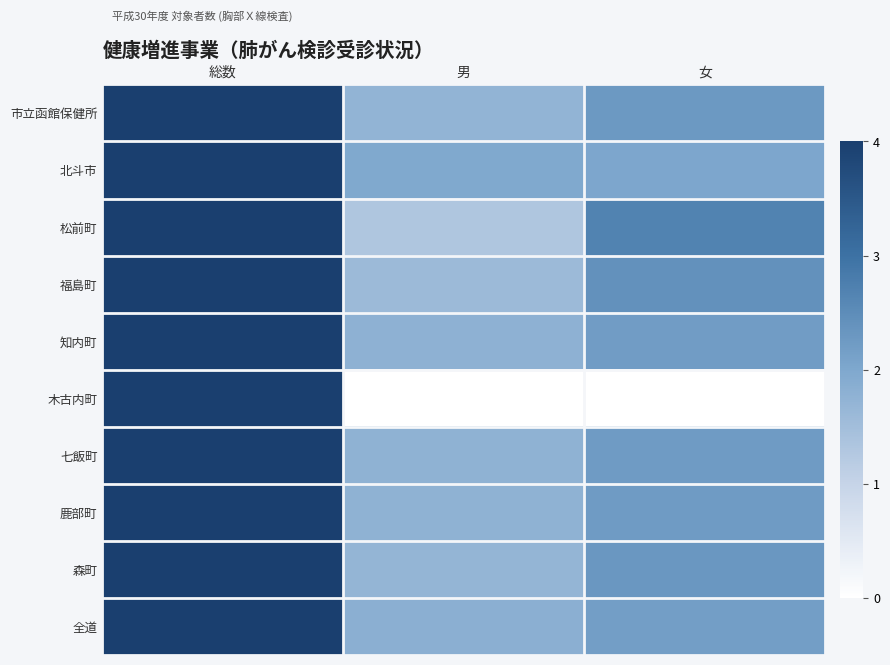

Reading right to left, transcribe all the data shown in this chart.

市立函館保健所: 女=2.3	男=1.7	総数=4.0
北斗市: 女=2.0	男=2.0	総数=4.0
松前町: 女=2.7	男=1.3	総数=4.0
福島町: 女=2.4	男=1.6	総数=4.0
知内町: 女=2.2	男=1.8	総数=4.0
木古内町: 女=0.0	男=0.0	総数=4.0
七飯町: 女=2.2	男=1.8	総数=4.0
鹿部町: 女=2.2	男=1.8	総数=4.0
森町: 女=2.3	男=1.7	総数=4.0
全道: 女=2.2	男=1.8	総数=4.0